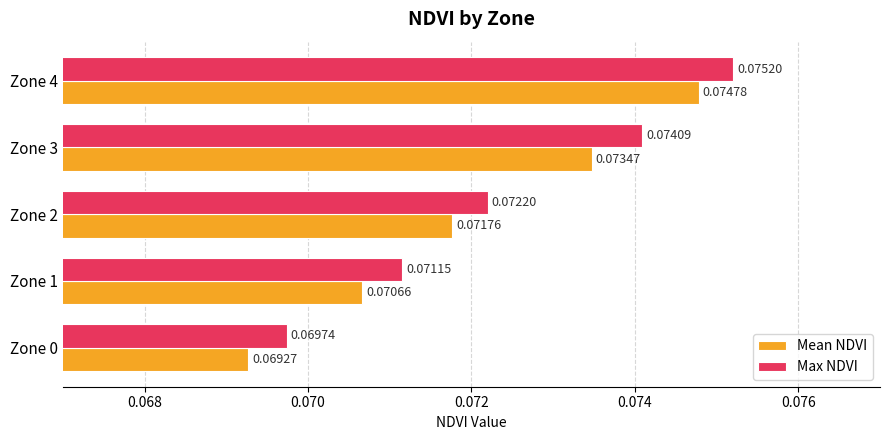

Which series changed the most between Zone 1 and Zone 2?

Mean NDVI